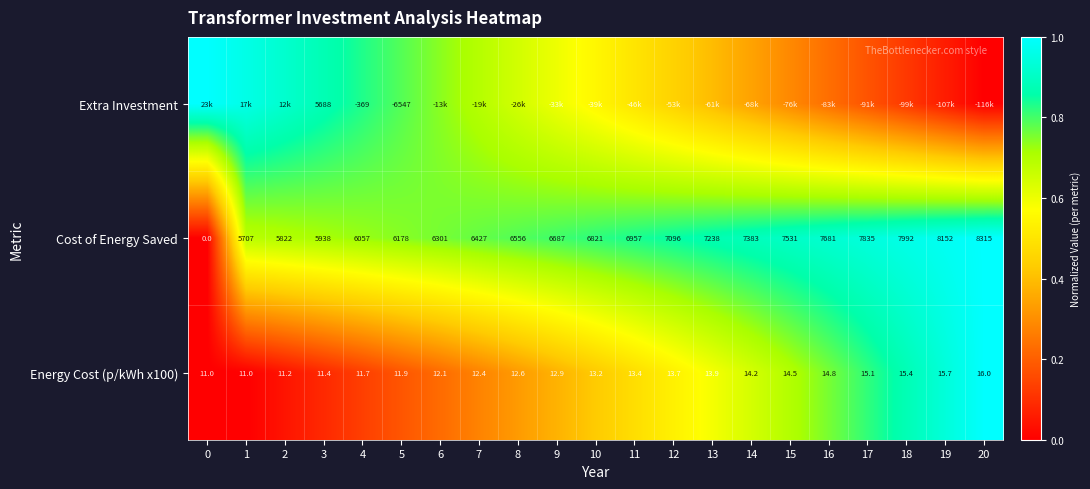

List the labels in order of Cost of Energy Saved value, smallest first.

0, 1, 2, 3, 4, 5, 6, 7, 8, 9, 10, 11, 12, 13, 14, 15, 16, 17, 18, 19, 20